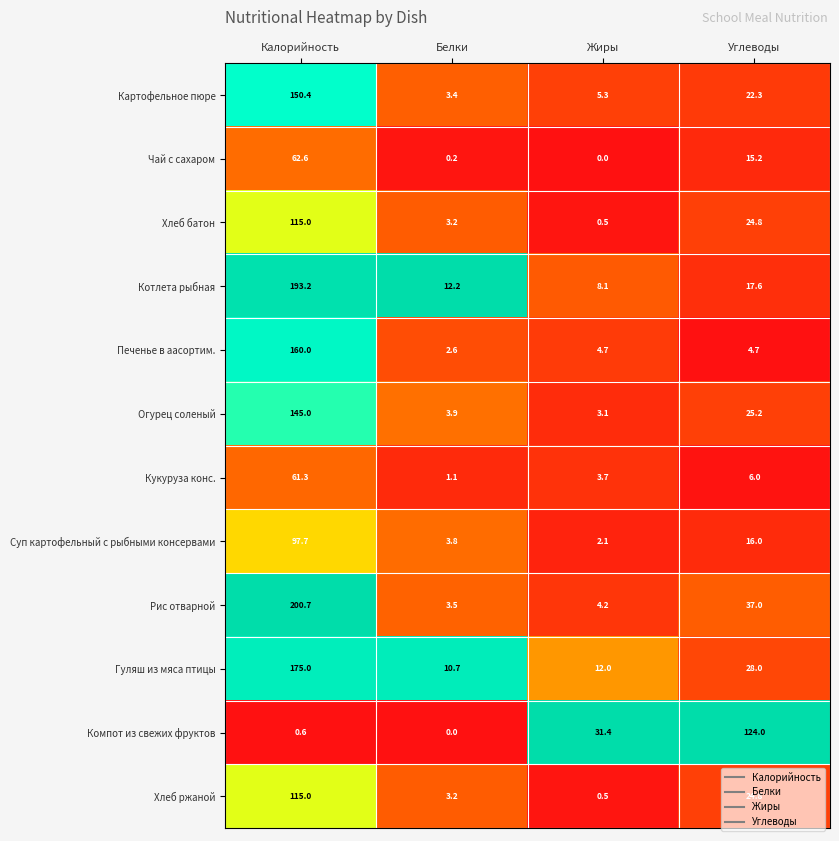

Between Калорийность and Белки, which series saw the biggest shift?

Рис отварной